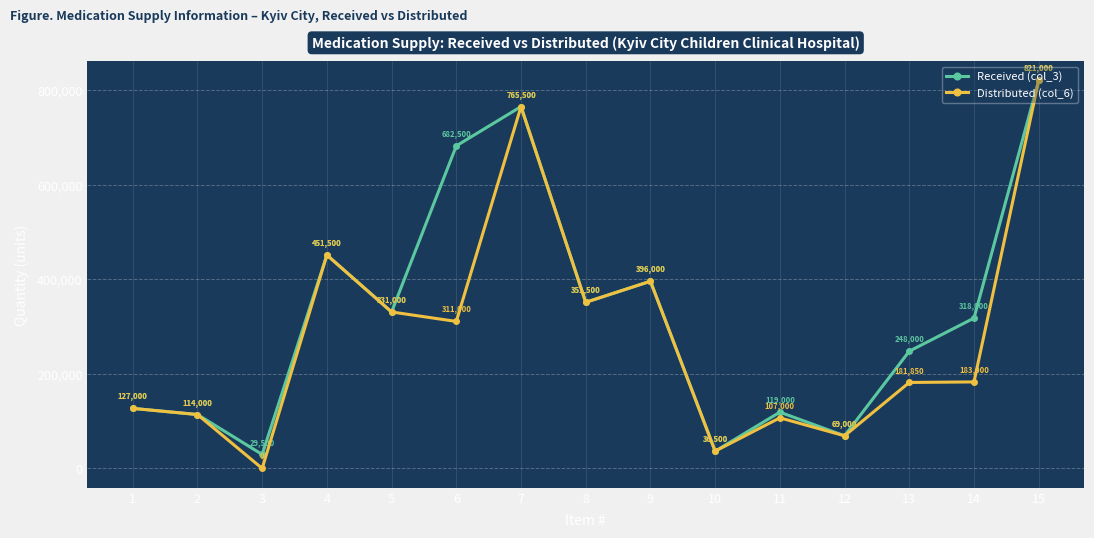

What is the sum of all Distributed (col_6) values?

4245850